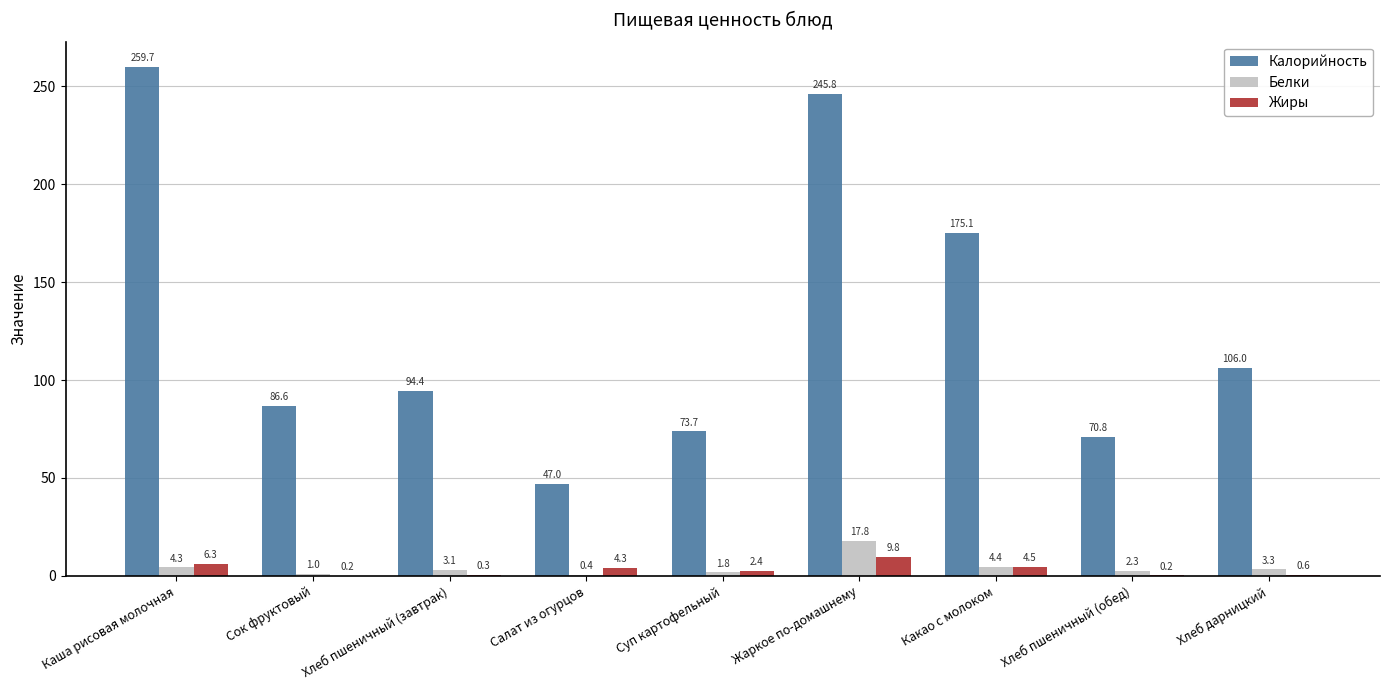

Which category has the highest value in the Жиры series?

Жаркое по-домашнему